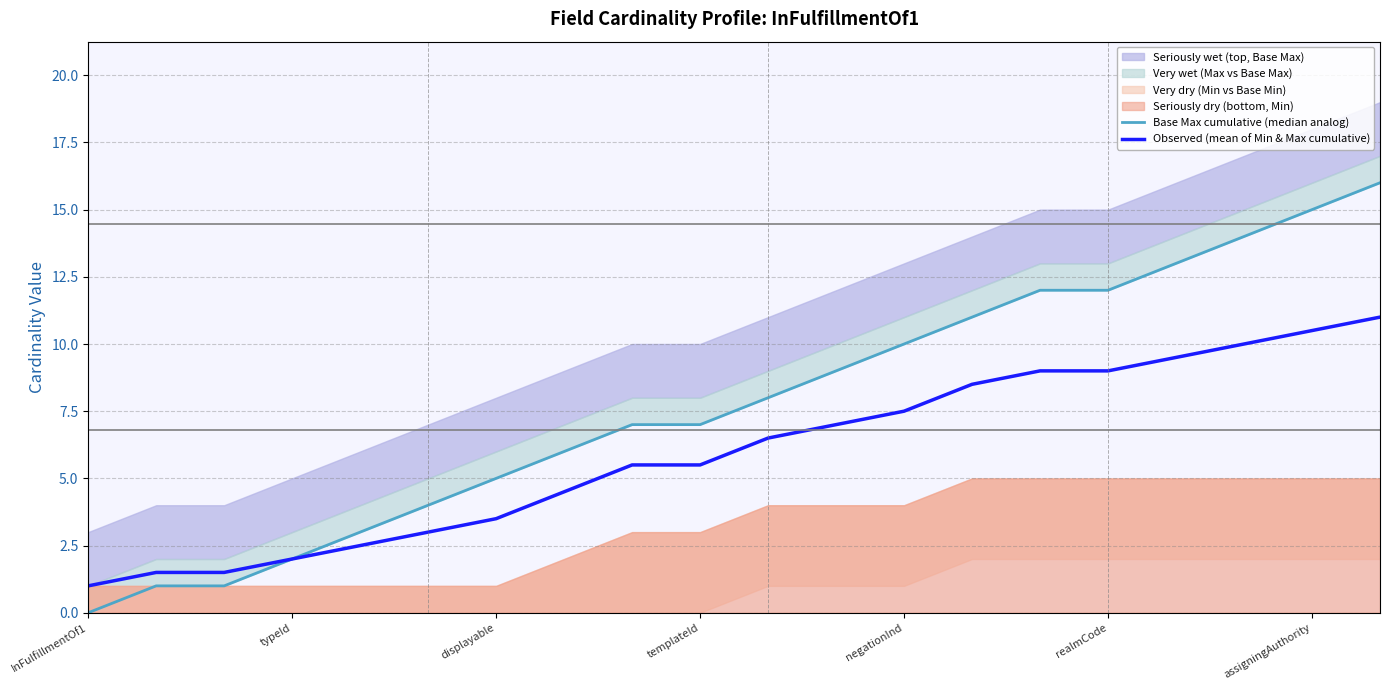

Rank the series by their average value, from lowest to highest.

Observed (mean of Min & Max cumulative), Base Max cumulative (median analog)